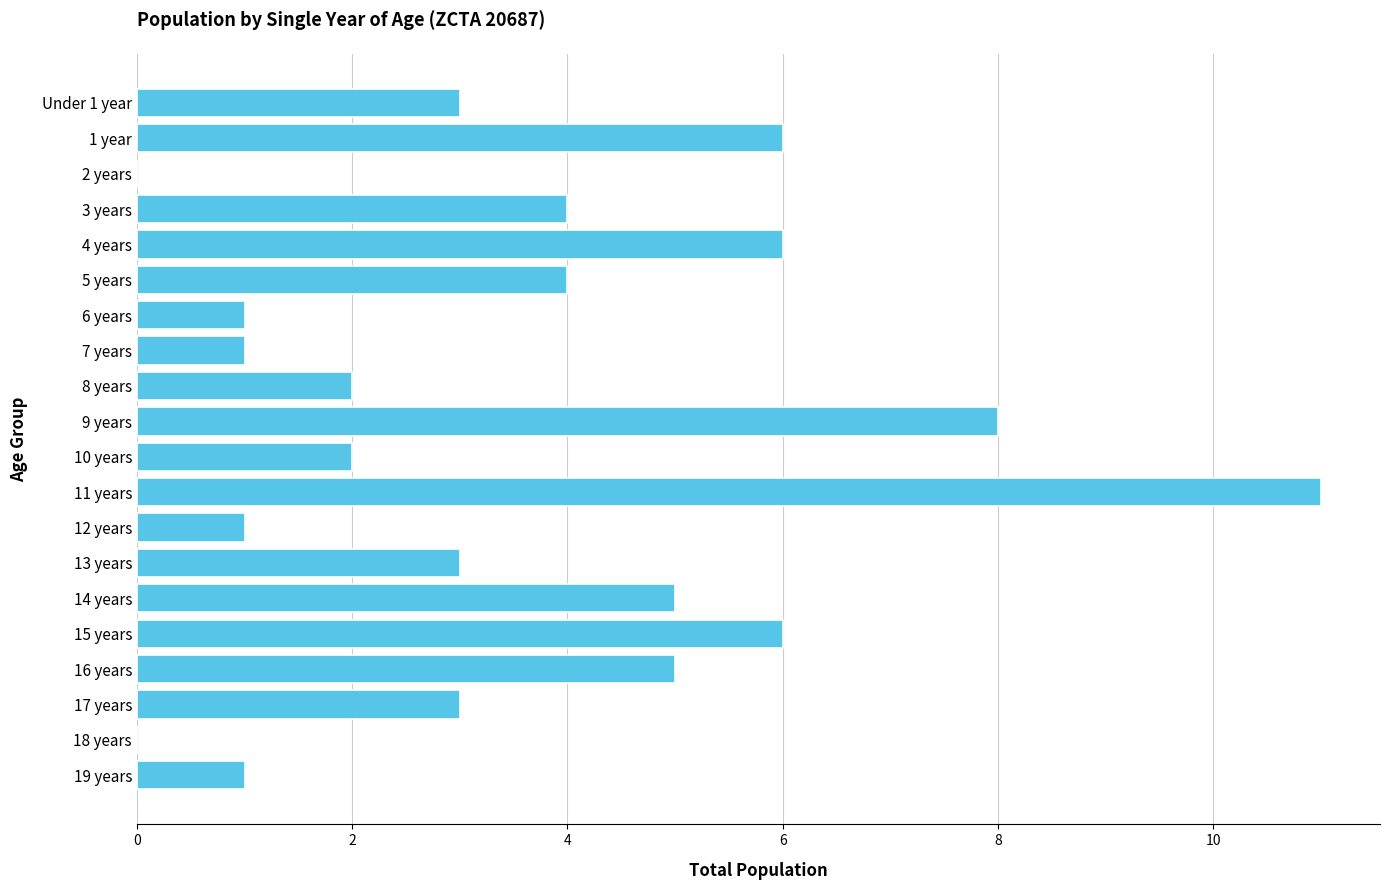

Are the bars horizontal?

Yes